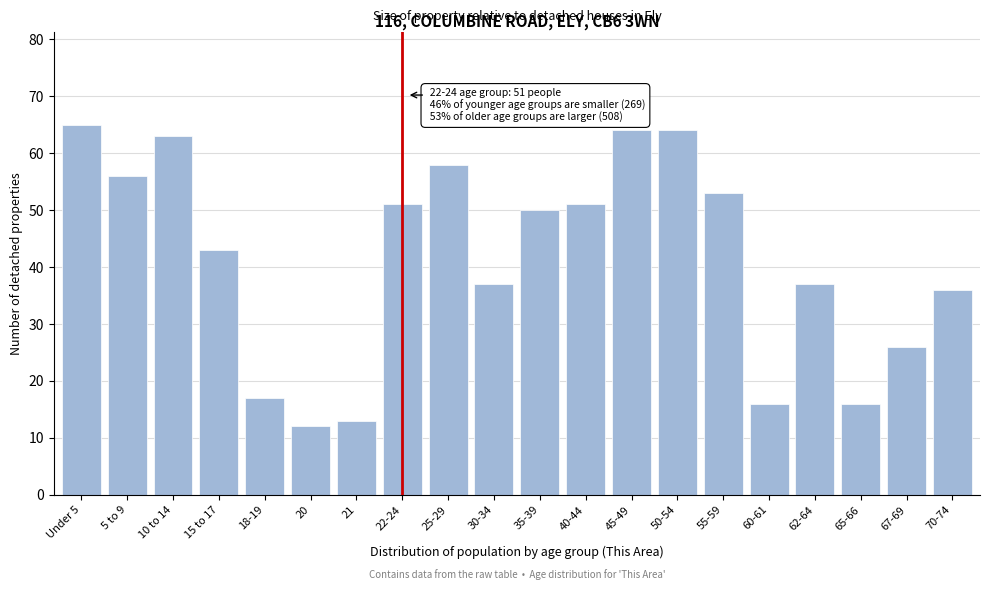

Reading right to left, what are all the values shown in this chart?

70-74=36	67-69=26	65-66=16	62-64=37	60-61=16	55-59=53	50-54=64	45-49=64	40-44=51	35-39=50	30-34=37	25-29=58	22-24=51	21=13	20=12	18-19=17	15 to 17=43	10 to 14=63	5 to 9=56	Under 5=65